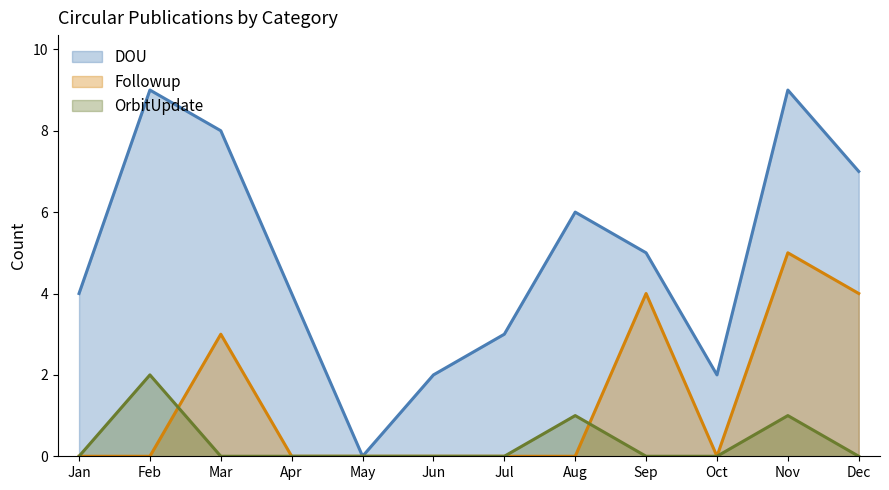

Rank the series by their maximum value, from highest to lowest.

DOU, Followup, OrbitUpdate